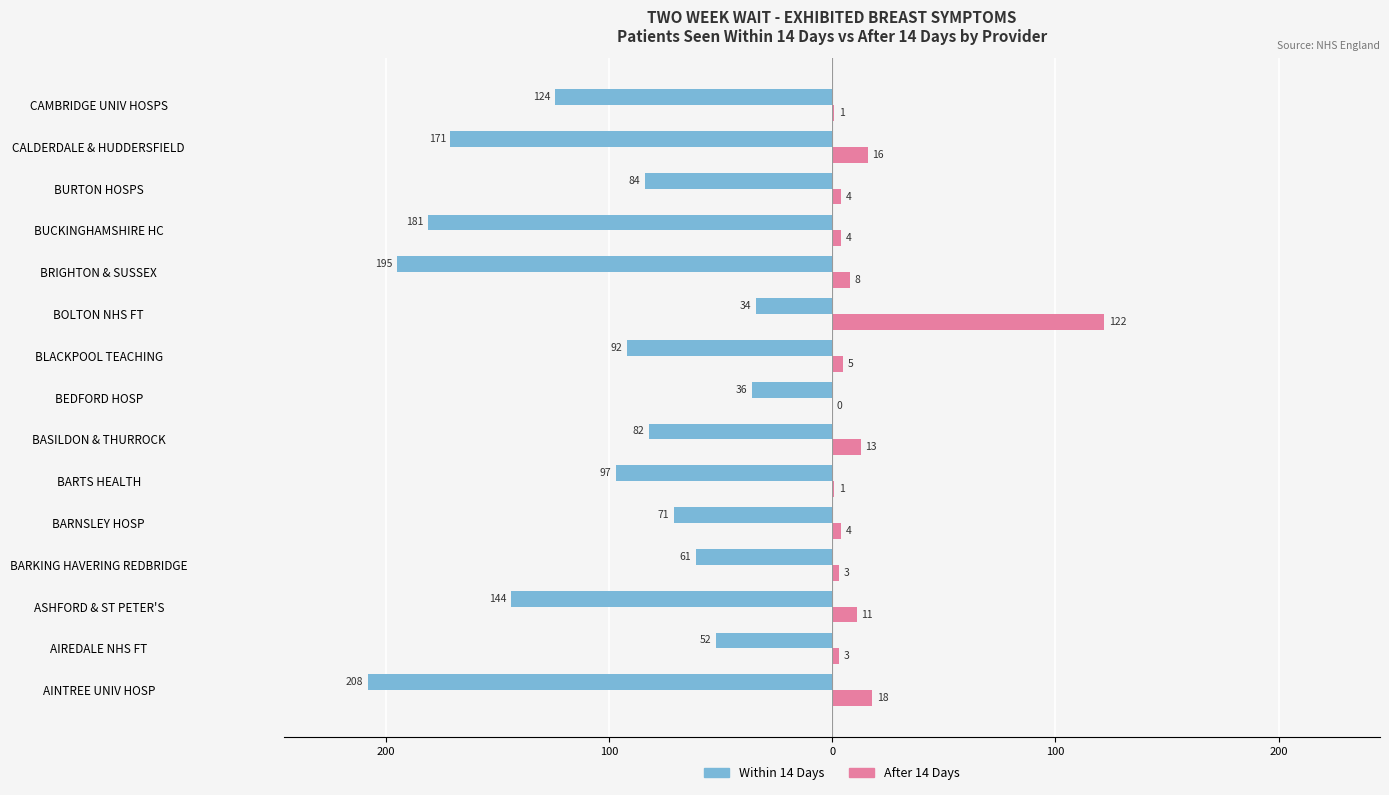

What are all the series names shown in the legend?

Within 14 Days, After 14 Days